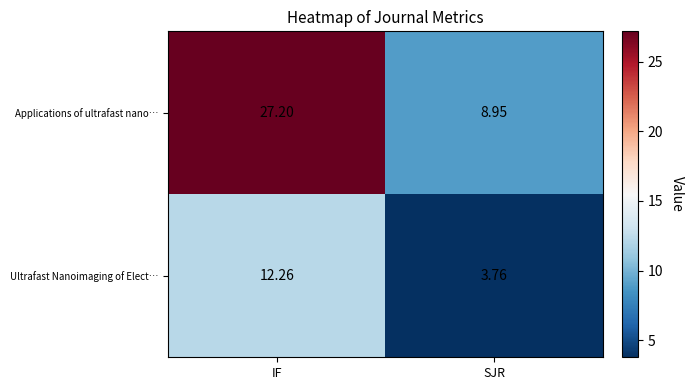

Which series changed the most between IF and SJR?

Applications of ultrafast nano…